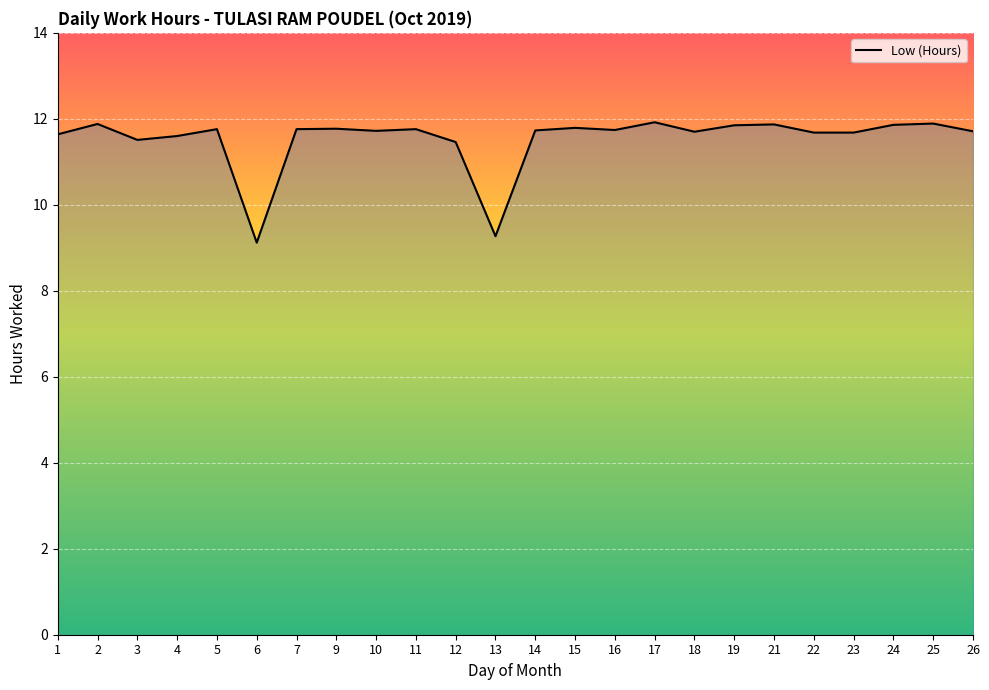

Which category has the lowest value across all series?

6